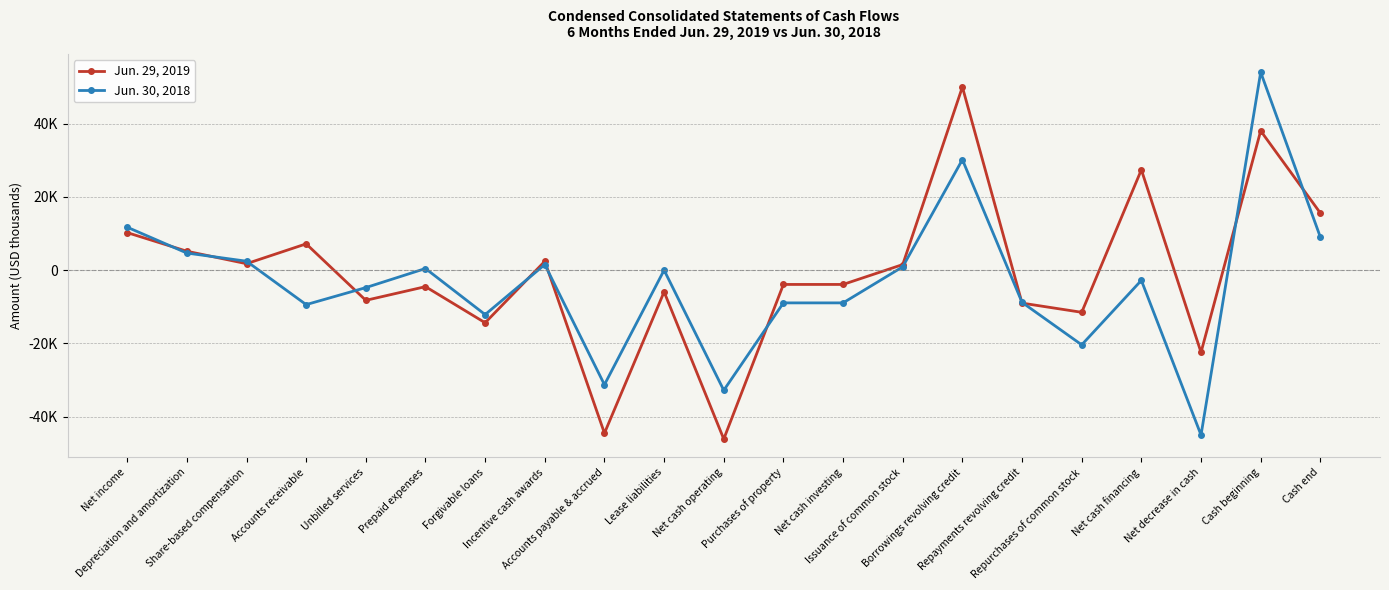

Is the value of Jun. 30, 2018 at Depreciation and amortization greater than the value of Jun. 29, 2019 at Net income?

No